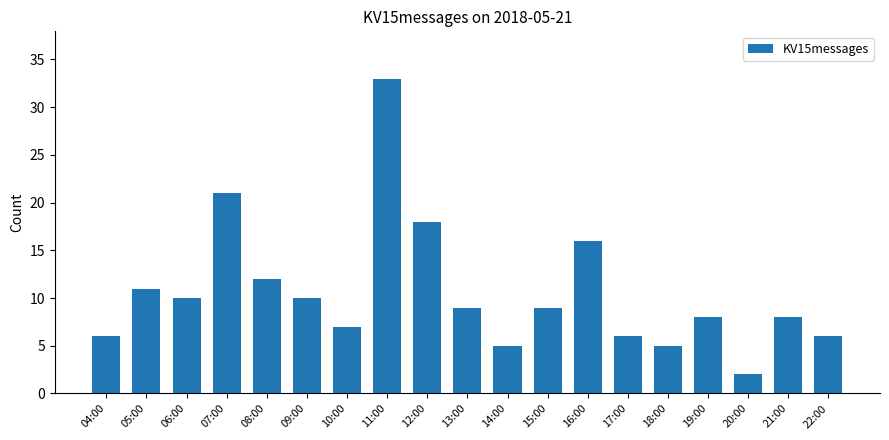

What is the value of the 8th bar from the left?

33